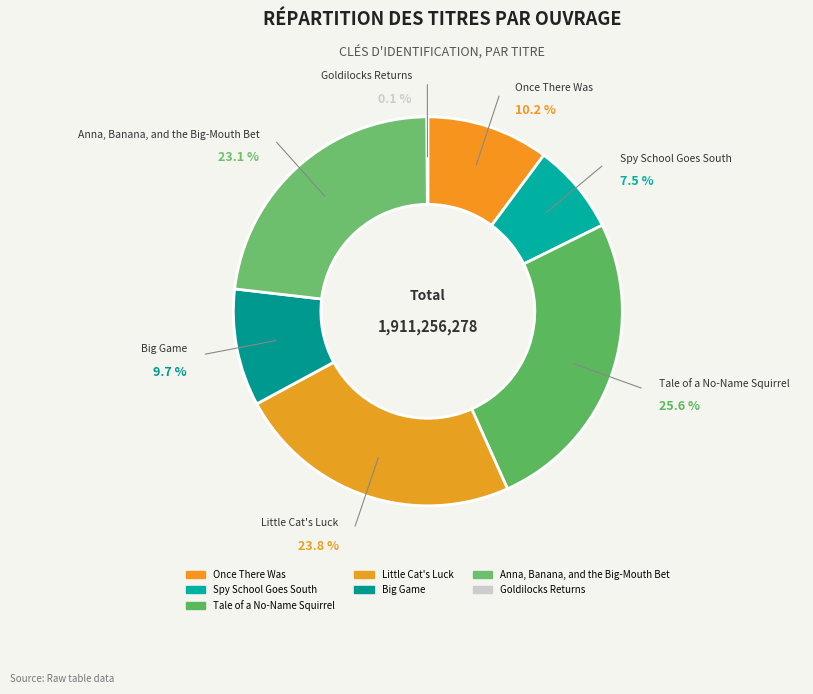

Is Spy School Goes South the majority of the pie?

No